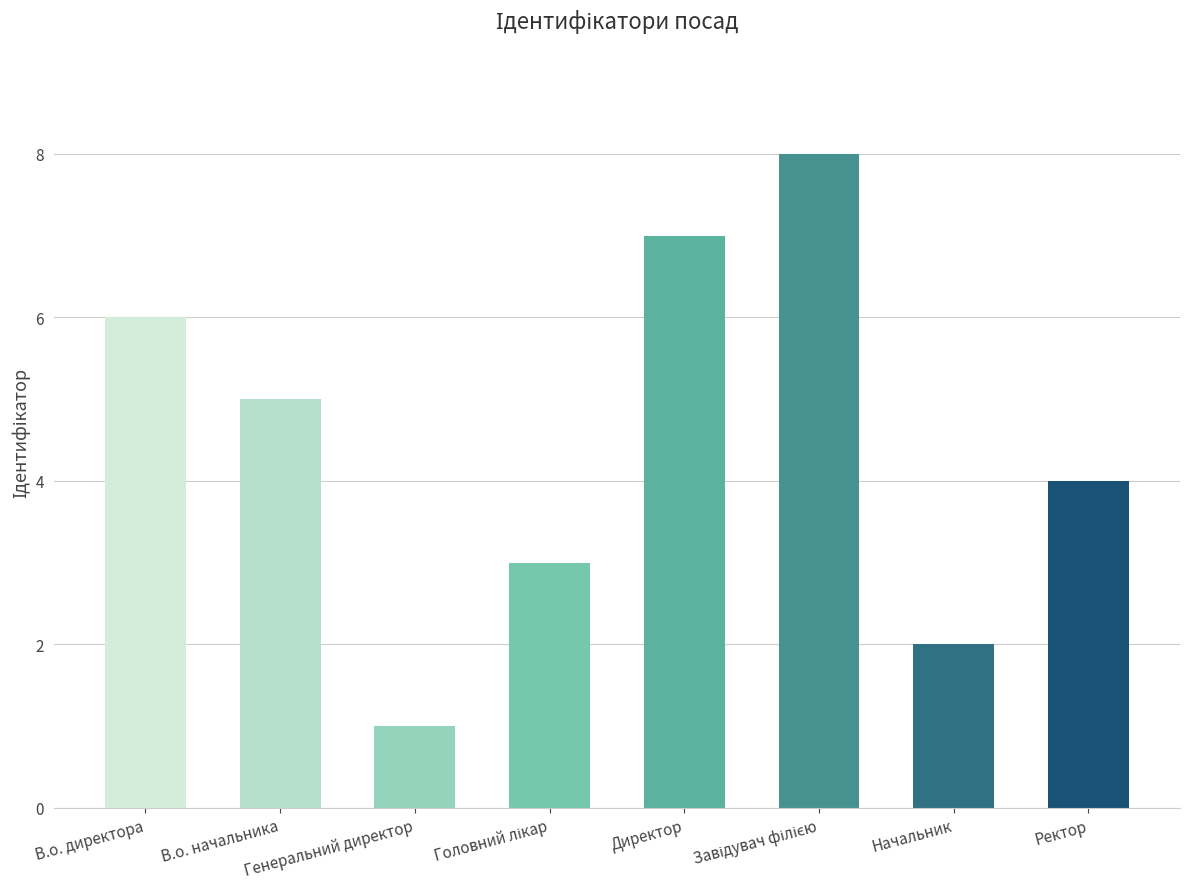

What is the sum of all values?

36